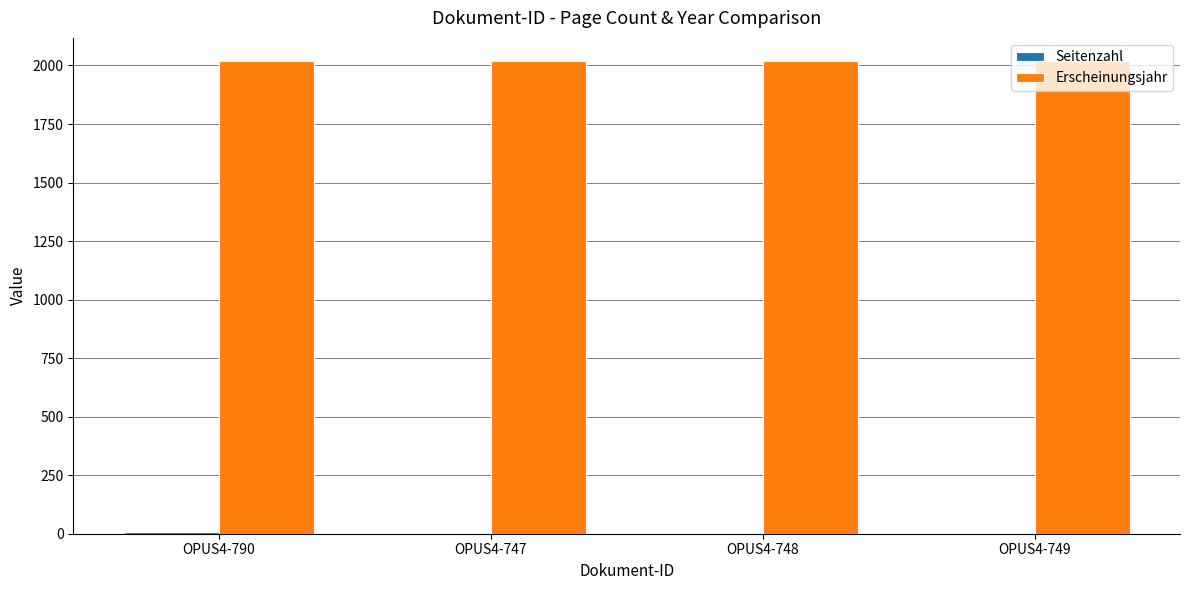

What is the spread (max minus min) of values at OPUS4-748?

2014